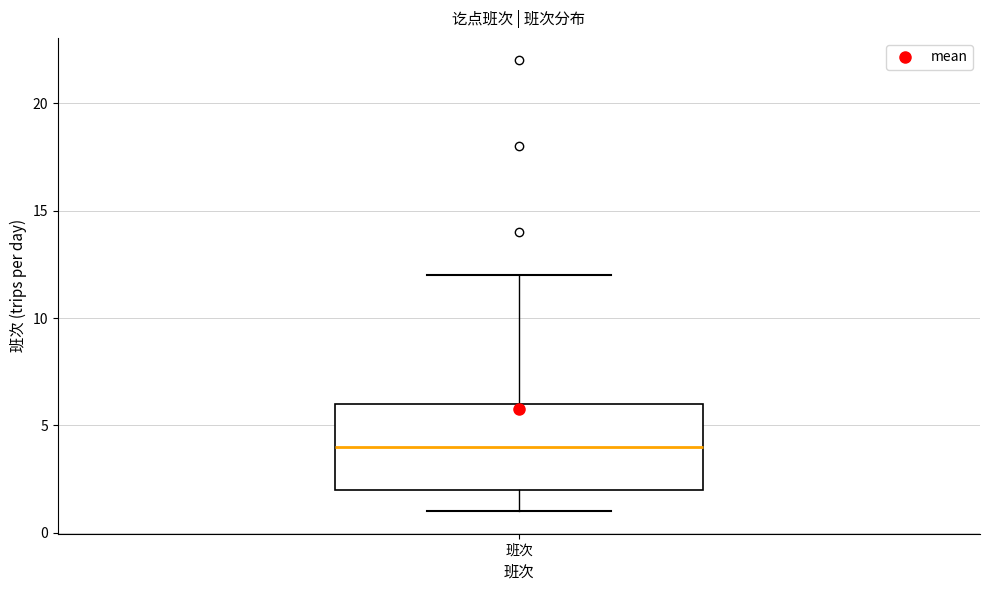

Read this box plot against the y-axis: the position of the median line, the range covered by the box, and the ends of both whiskers. The values are not printed on the chart, so give them approximately, as read against the axis.

median 4, box 2 to 6, whiskers 1 to 12